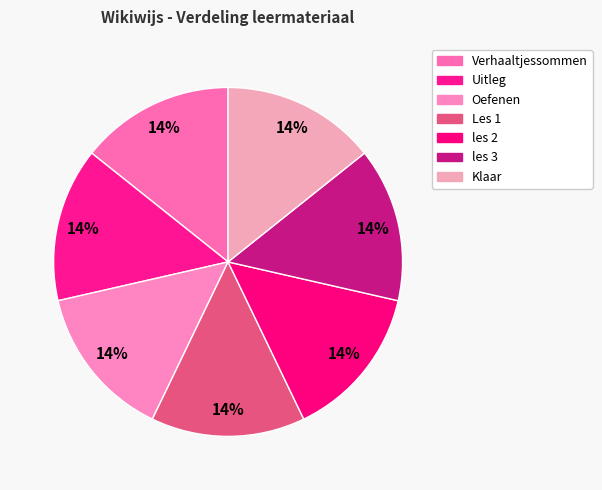

What is the largest slice in the pie chart?

les 3